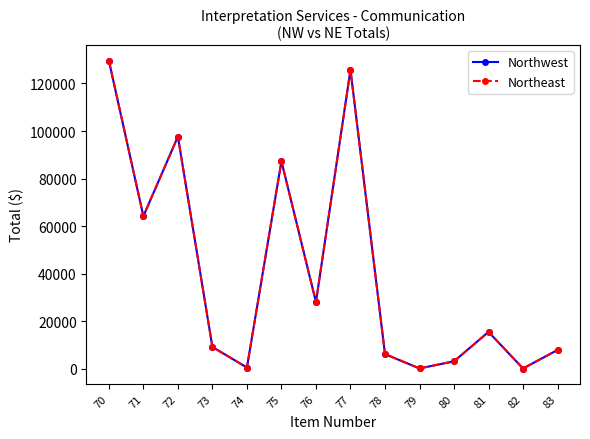

The value of Northwest at 80 is 1509.8. True or false?

False